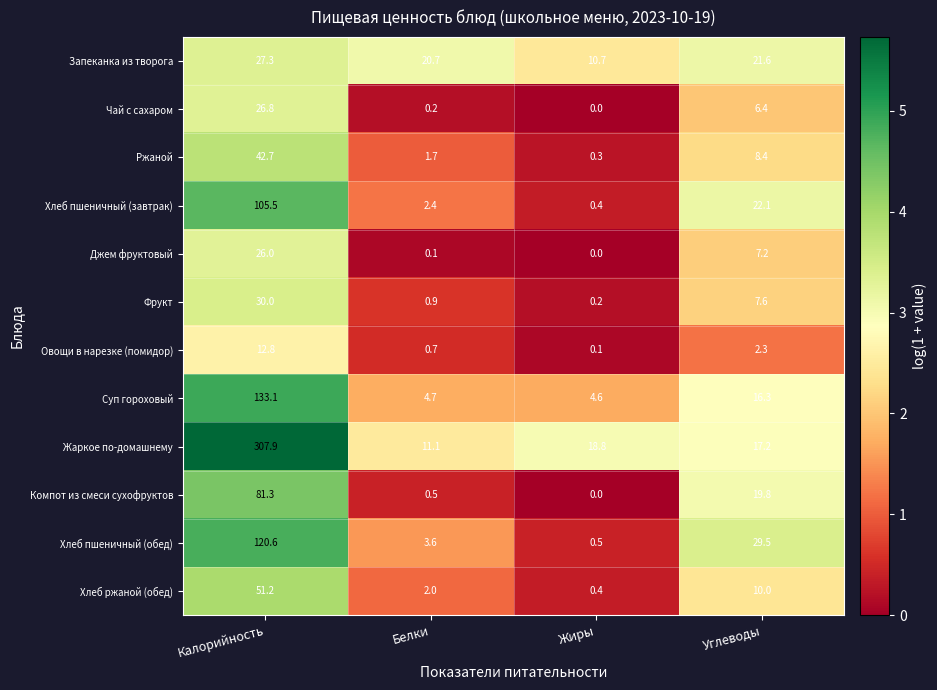

What is the sum of all Хлеб пшеничный (завтрак) values?

130.4